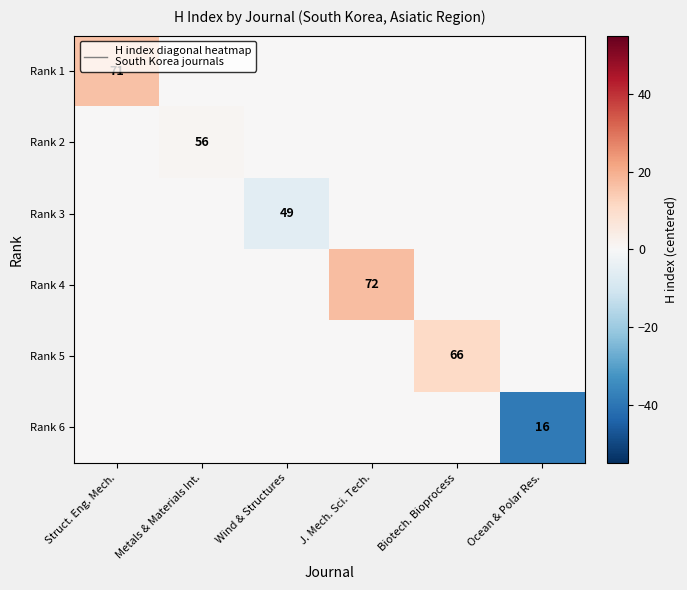

Is it true that Rank 6 equals 16 at Ocean & Polar Res.?

True